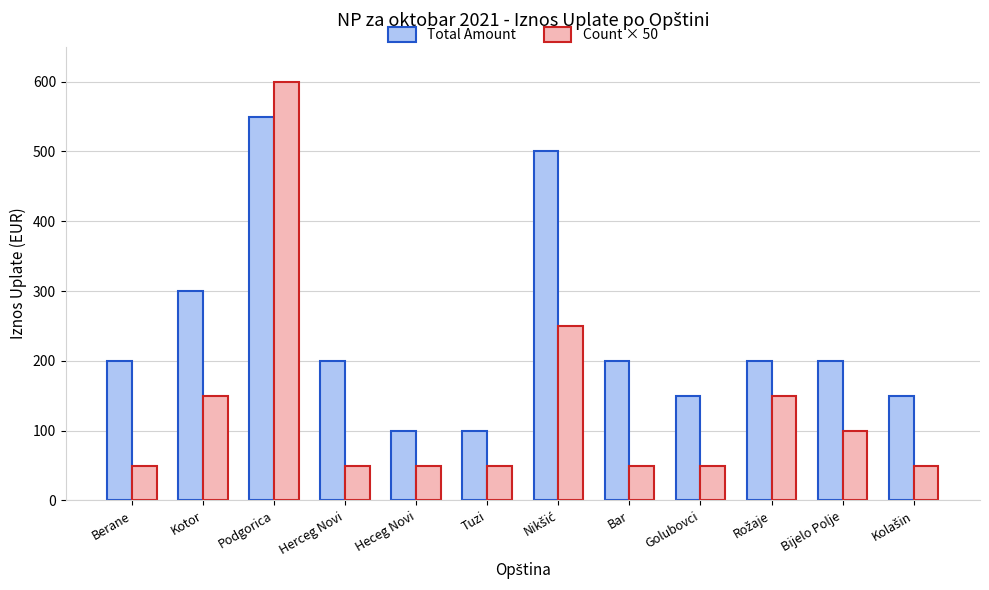

What is the spread (max minus min) of values at Herceg Novi?

150